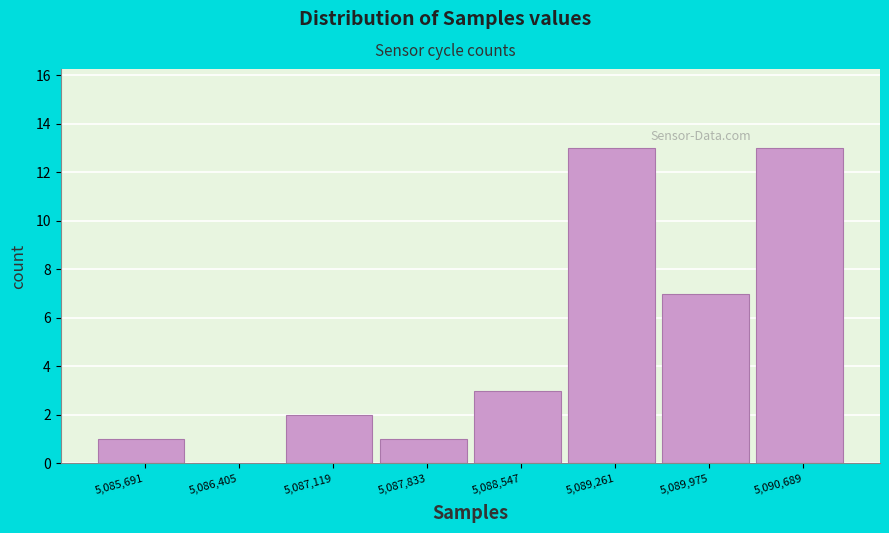

Reading left to right, extract all data points from this chart.

5,085,691=1	5,086,405=0	5,087,119=2	5,087,833=1	5,088,547=3	5,089,261=13	5,089,975=7	5,090,689=13